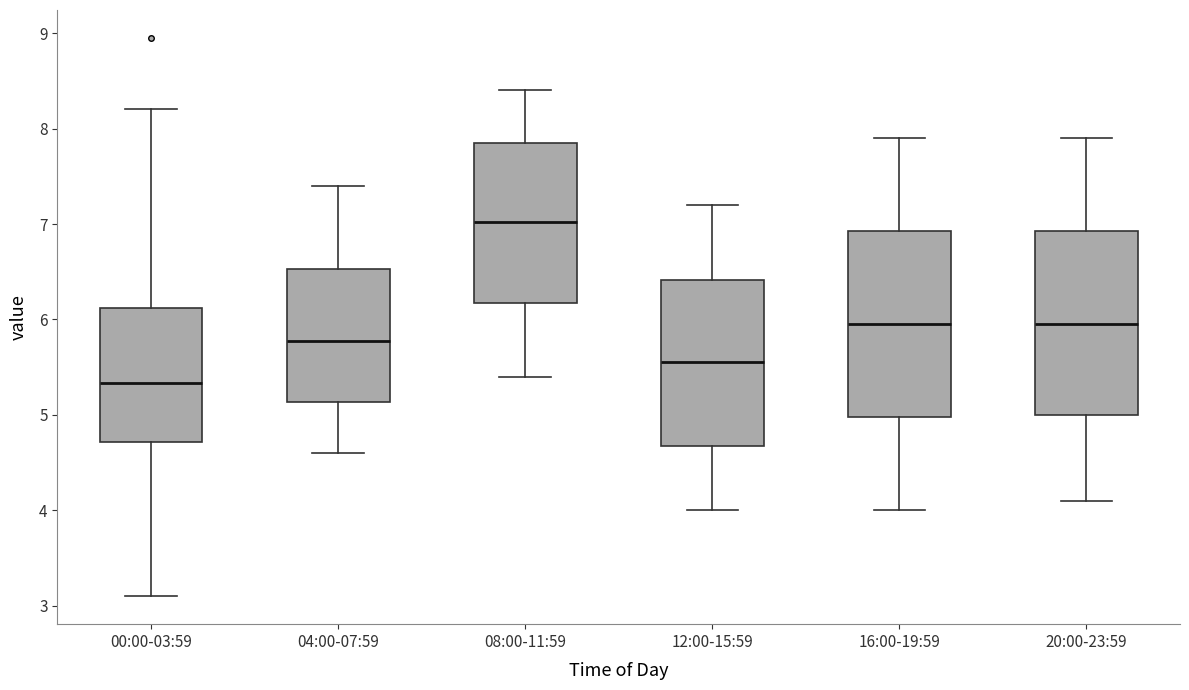

Where does the lower whisker of the box for 12:00-15:59 end on the y-axis? The values are not printed on the chart, so give them approximately, as read against the axis.

4.0